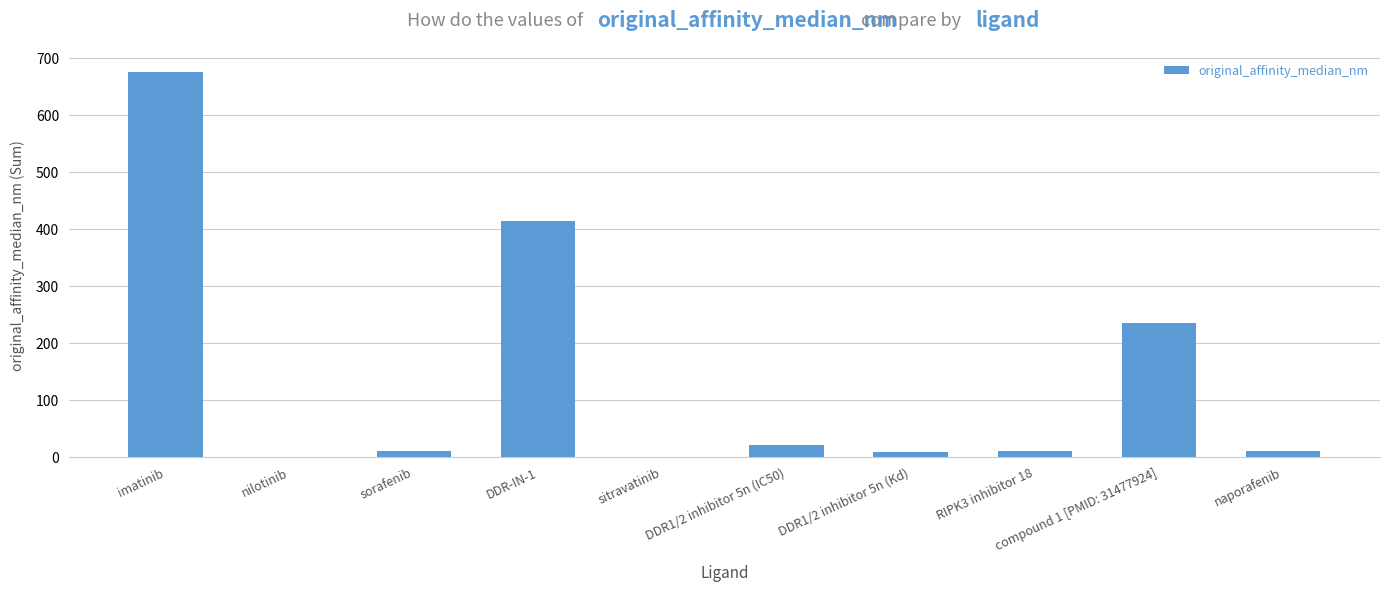

Approximately how many times larger is the value at RIPK3 inhibitor 18 compared to sorafenib?

1.1